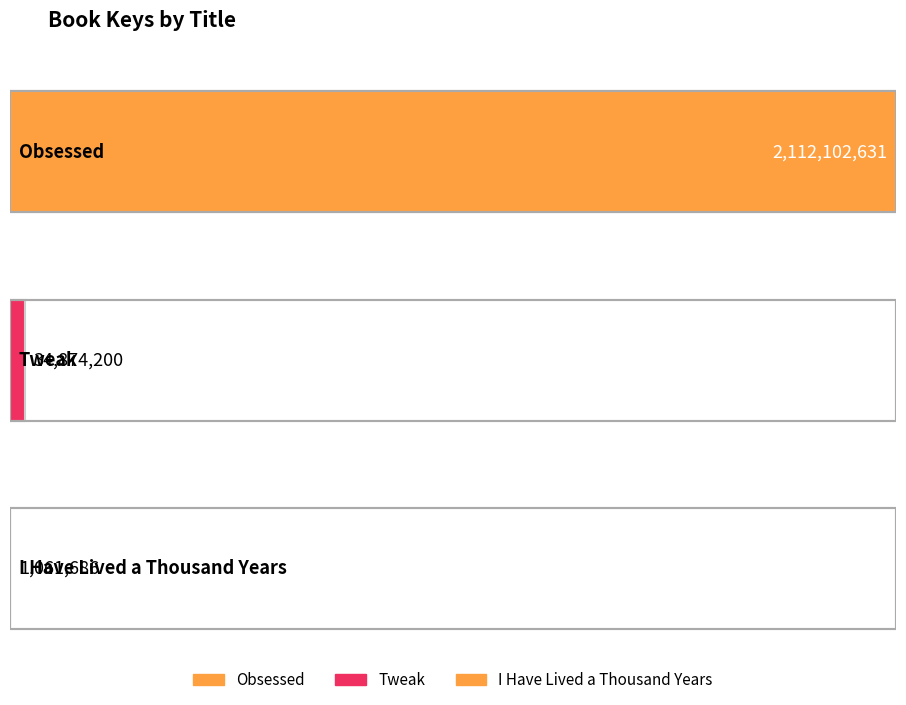

Is it true that the value at I Have Lived a Thousand Years is 711919?

False